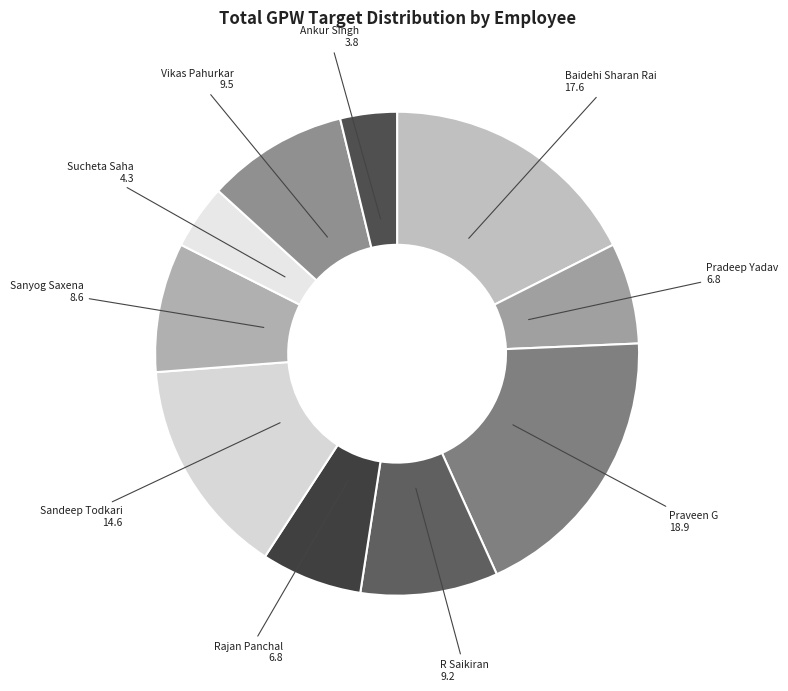

How many segments does this pie chart have?

10